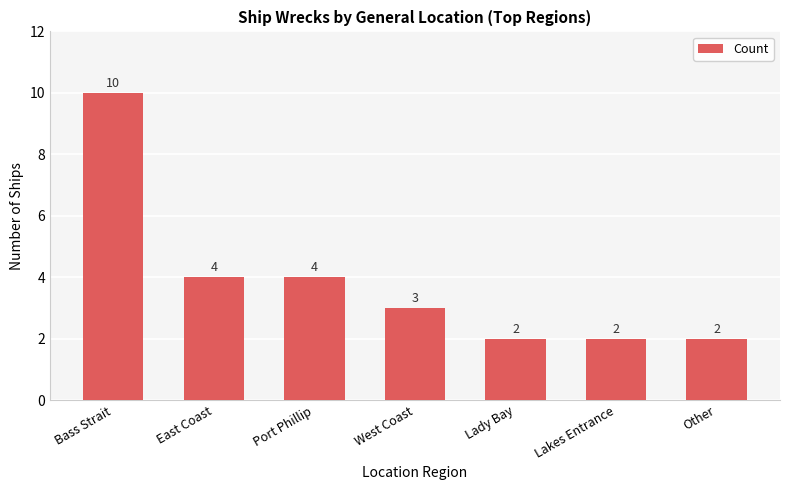

The chart shows a value of 4 at Port Phillip. True or false?

True